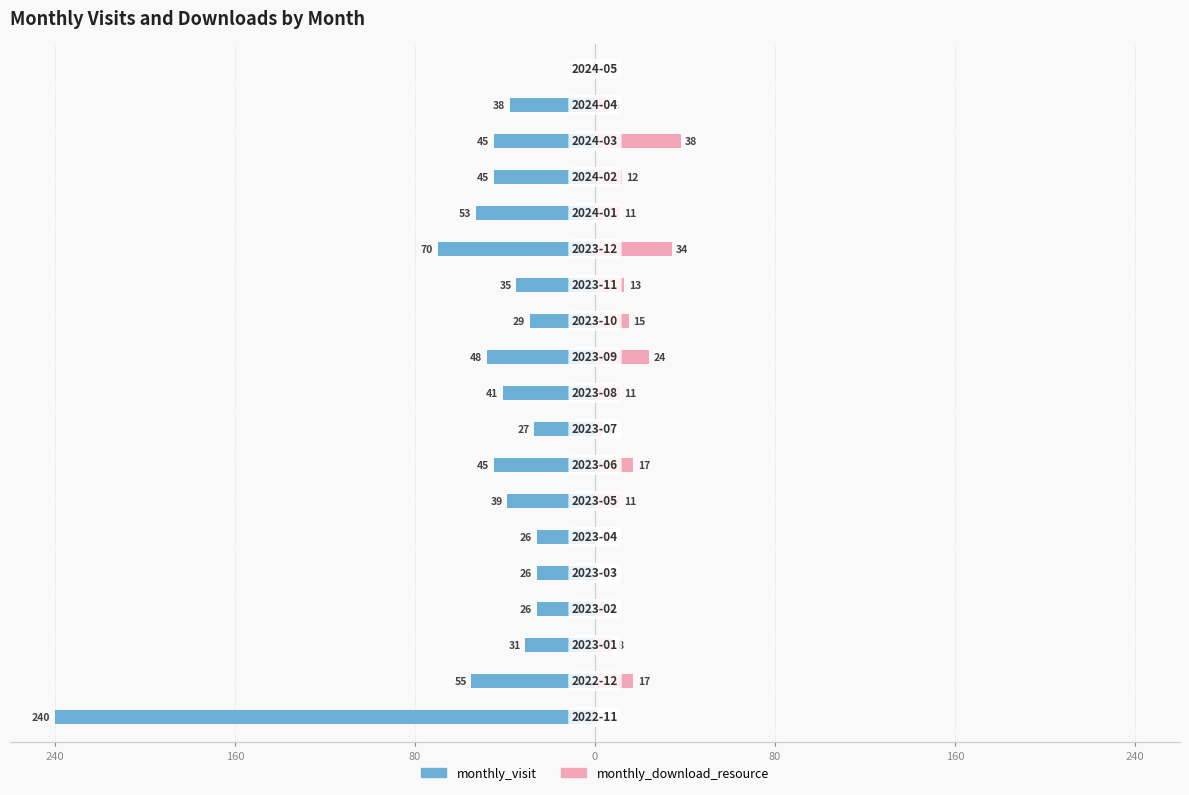

How many groups of bars are there?

19